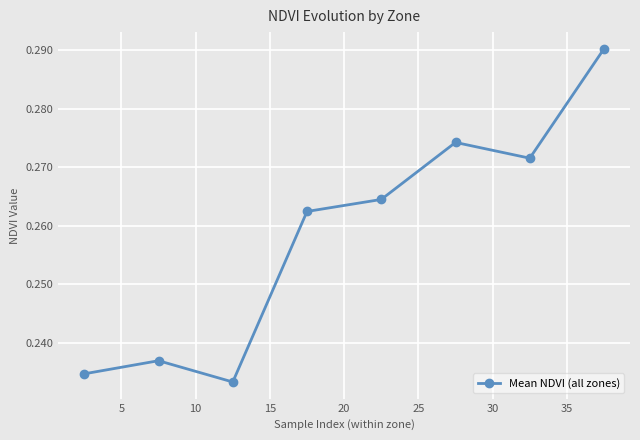

How many values are between 0 and 1?

8